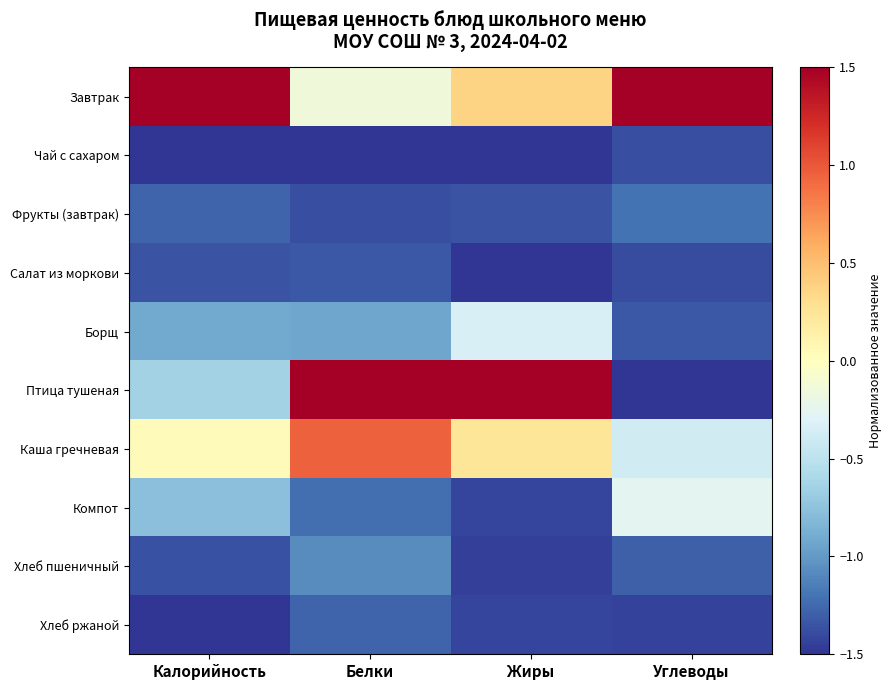

Between Калорийность and Углеводы, which series saw the biggest shift?

Птица тушеная